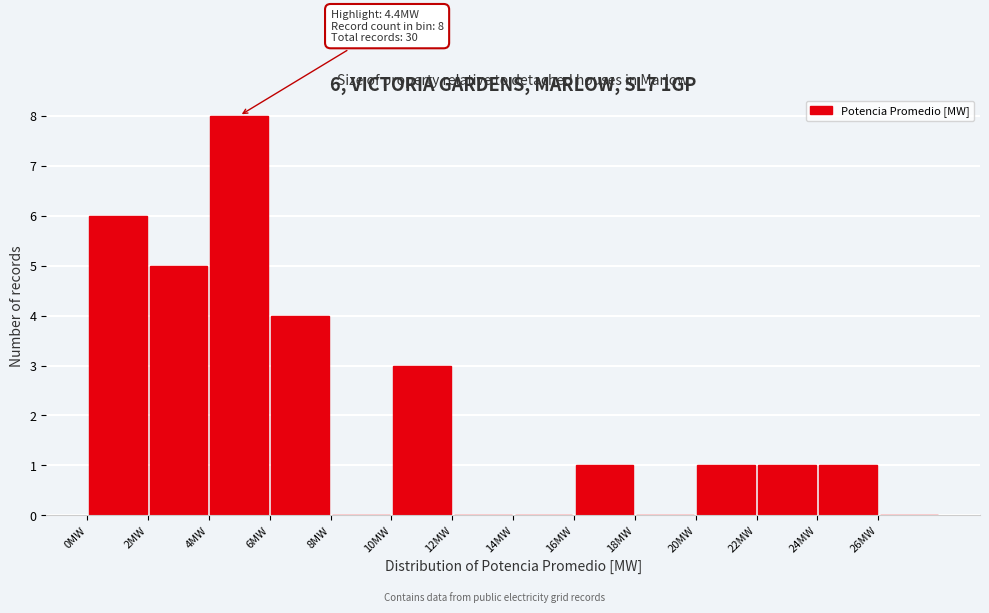

Which range on the x-axis has the tallest bar?

4 to 6